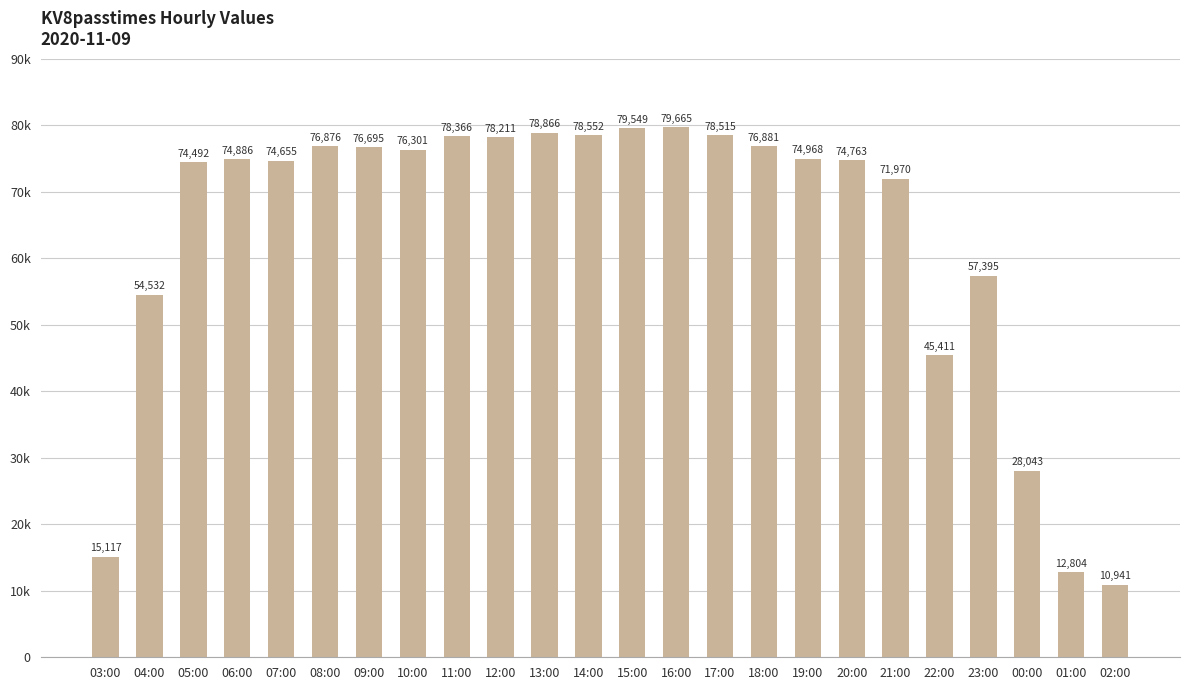

What is the value of the 14th bar from the left?

79665